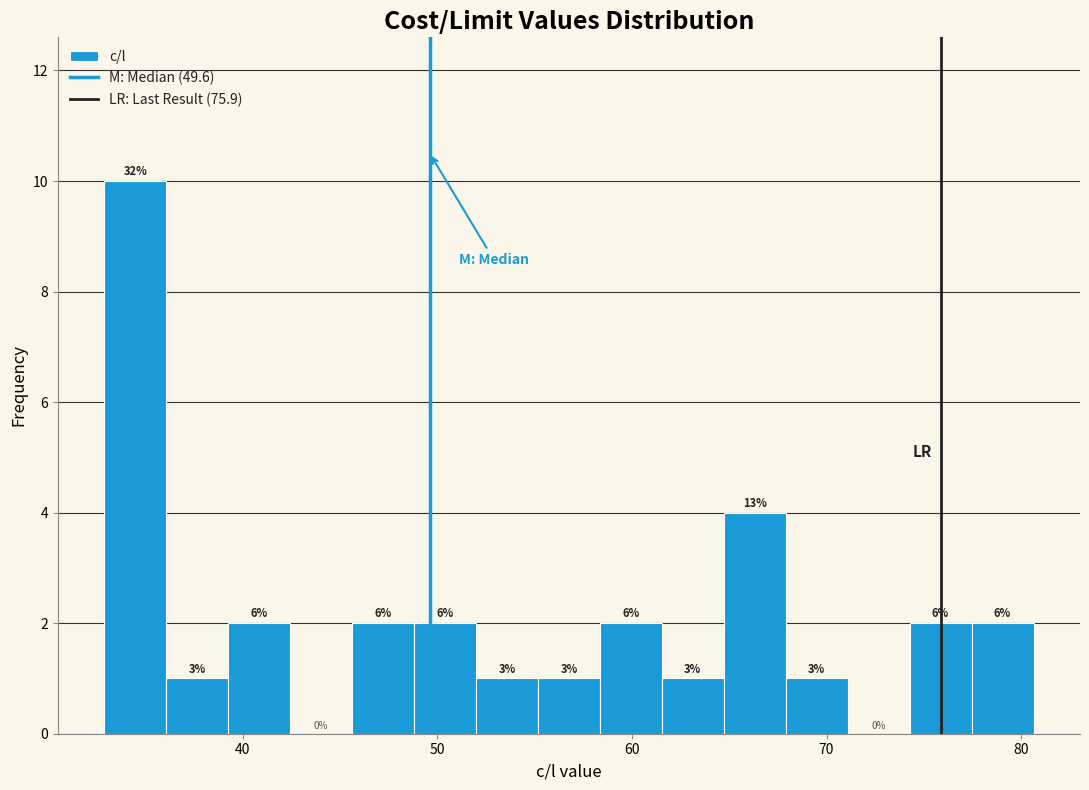

Read against the x-axis, roughly where is the centre of the tallest bar?

34